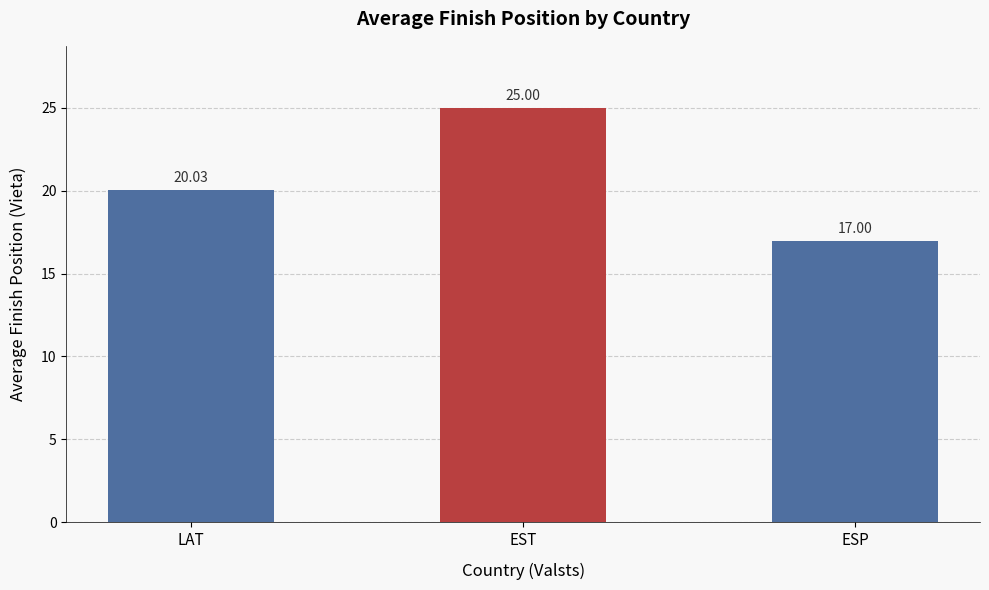

Rank the categories by value from highest to lowest.

EST, LAT, ESP